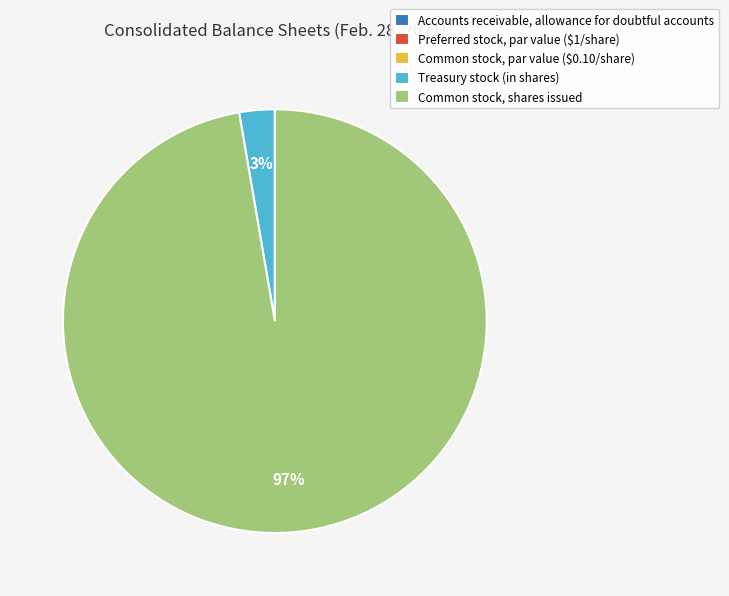

Does any single category account for the majority?

Yes